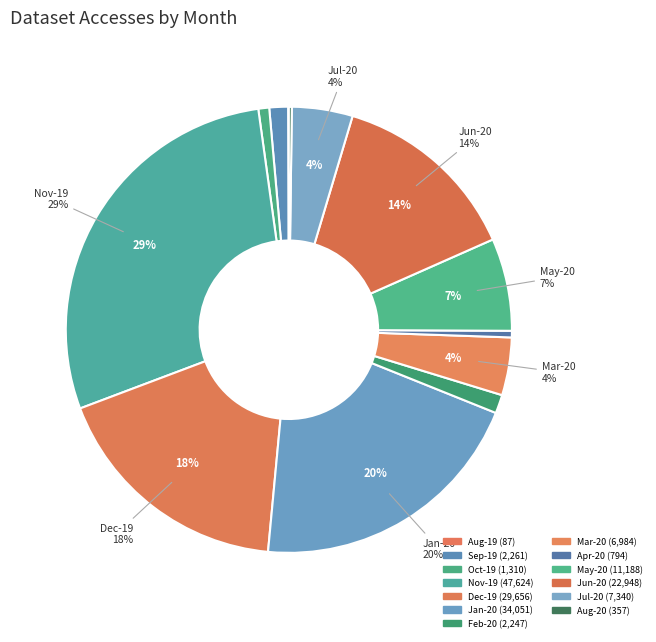

What portion of the pie excludes 2019-12-01?

82.2%